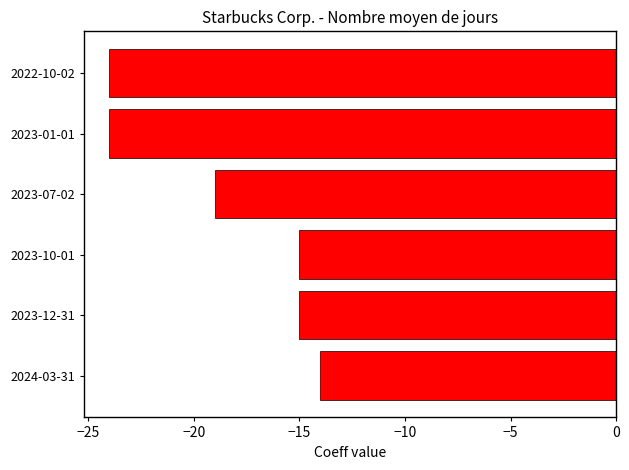

What is the sum of all values?

-111